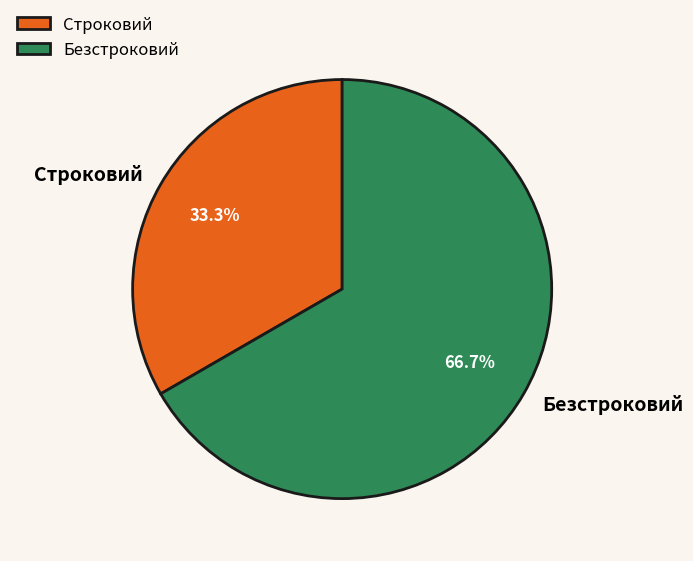

Rank the categories by value from highest to lowest.

Безстроковий, Строковий